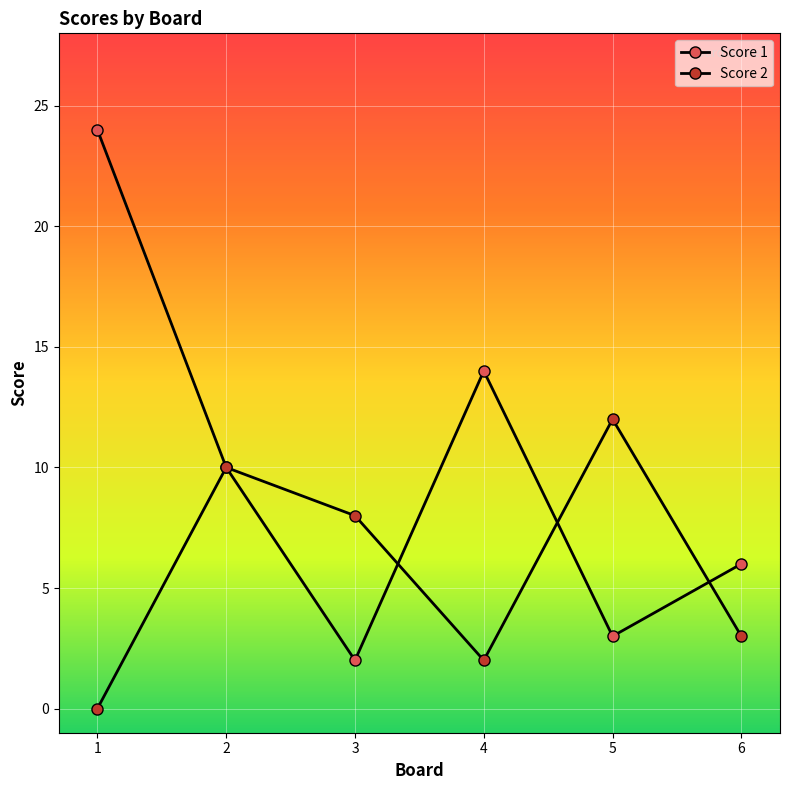

How many times do Score 2 and Score 1 cross each other?

3